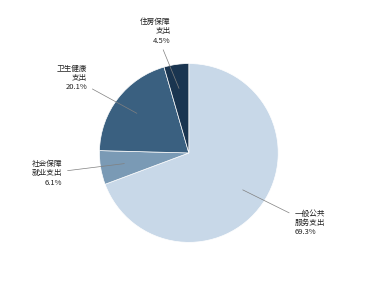

What is the largest slice in the pie chart?

一般公共 服务支出